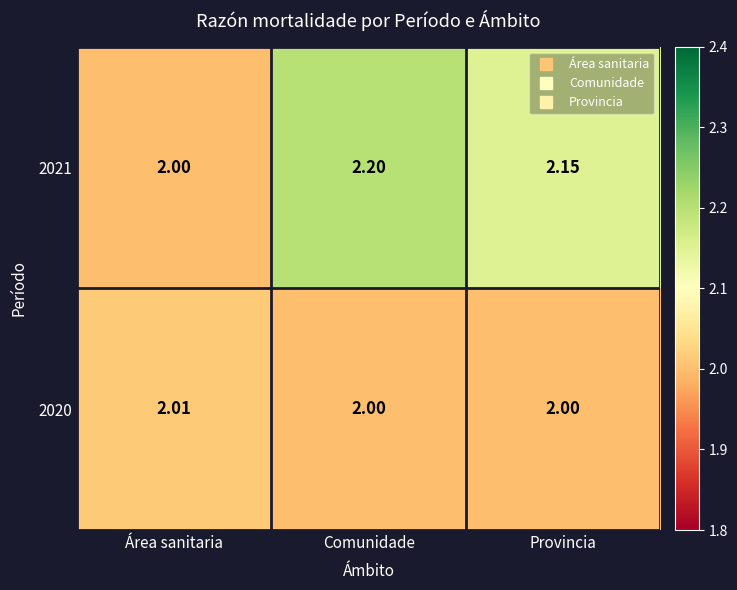

Which category has the lowest value in the 2021 series?

Área sanitaria